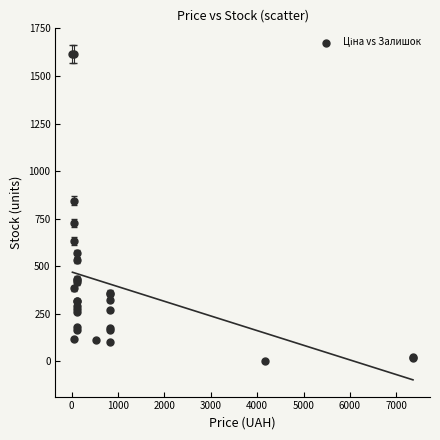

What Y value in the scatter plot is closest to 808?

845